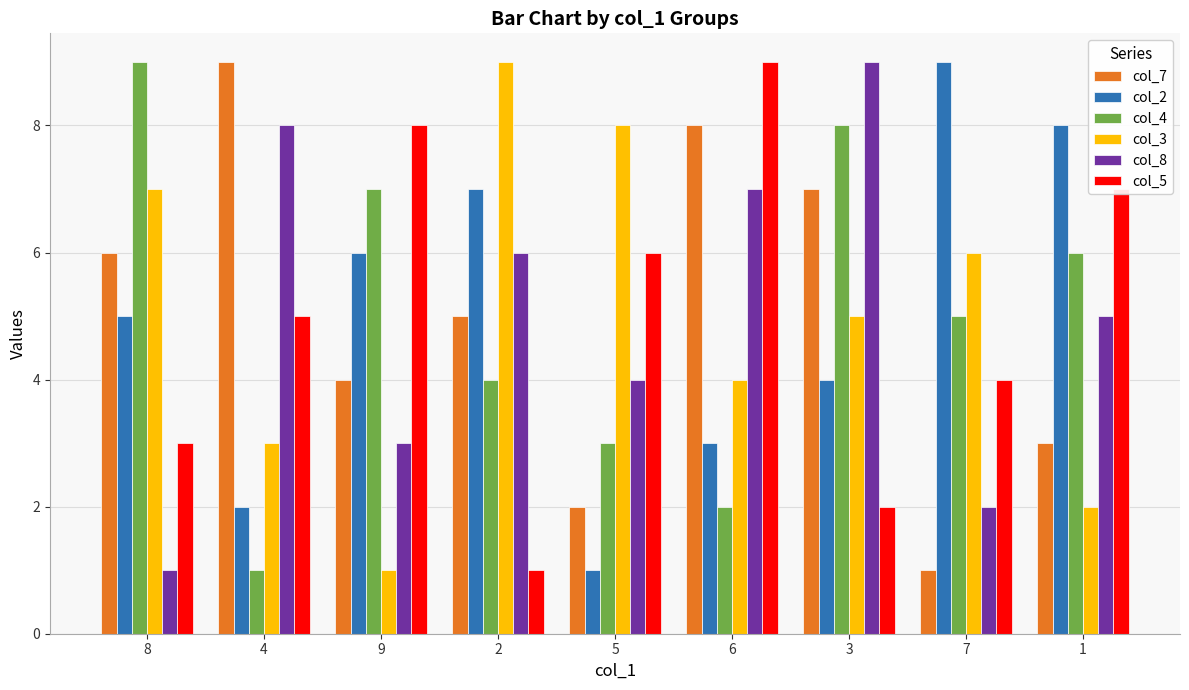

What is the greatest value displayed?

9